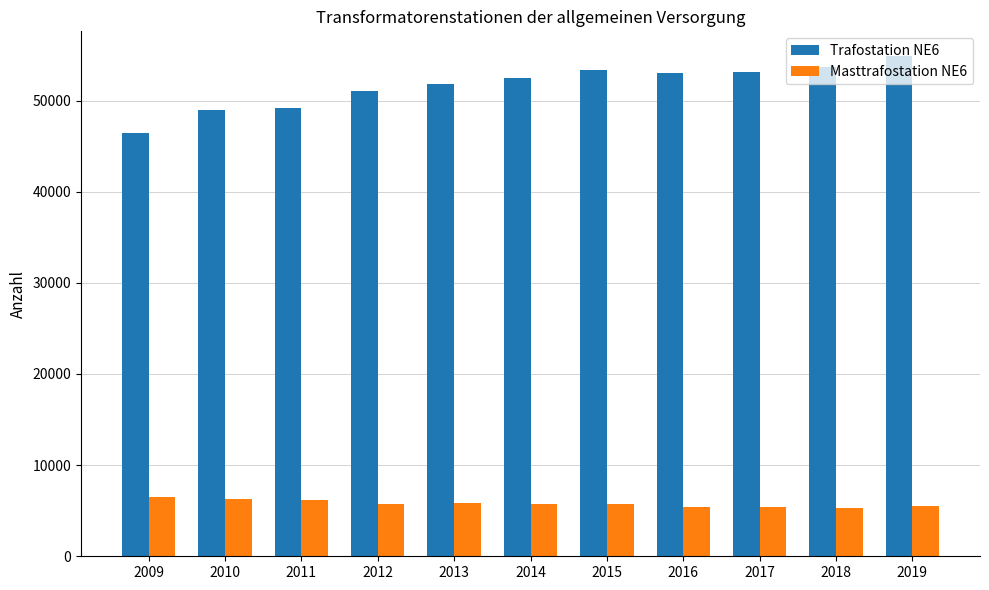

What is the sum of all Trafostation NE6 values?

568134